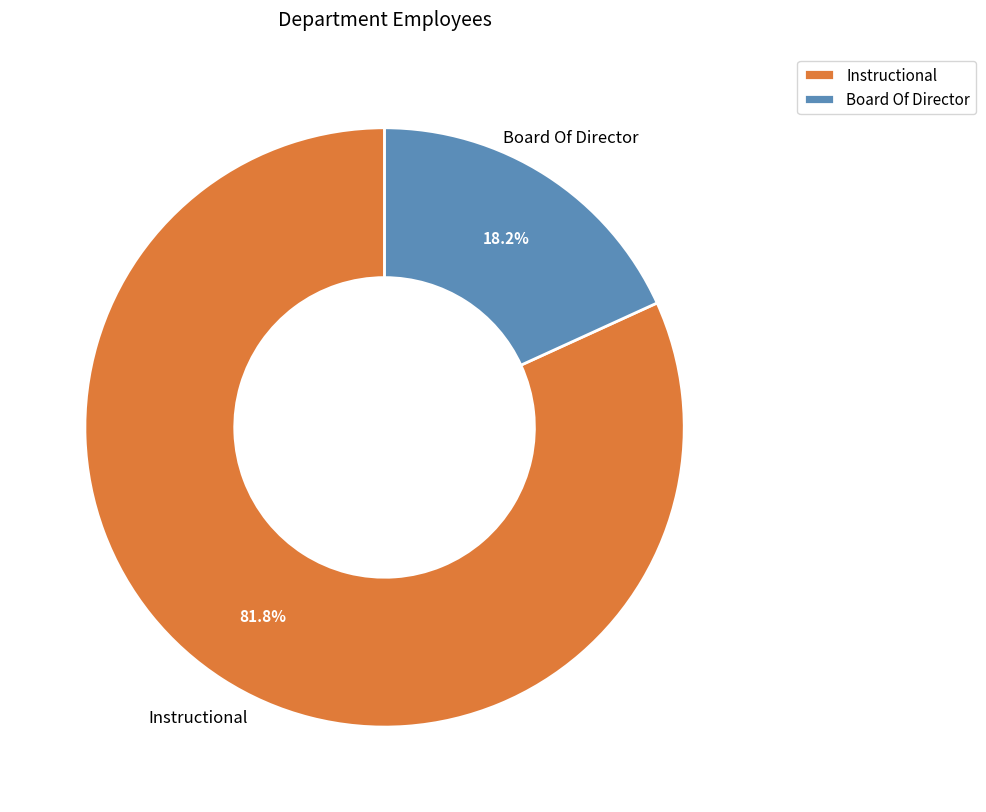

Count the number of slices in the pie.

2